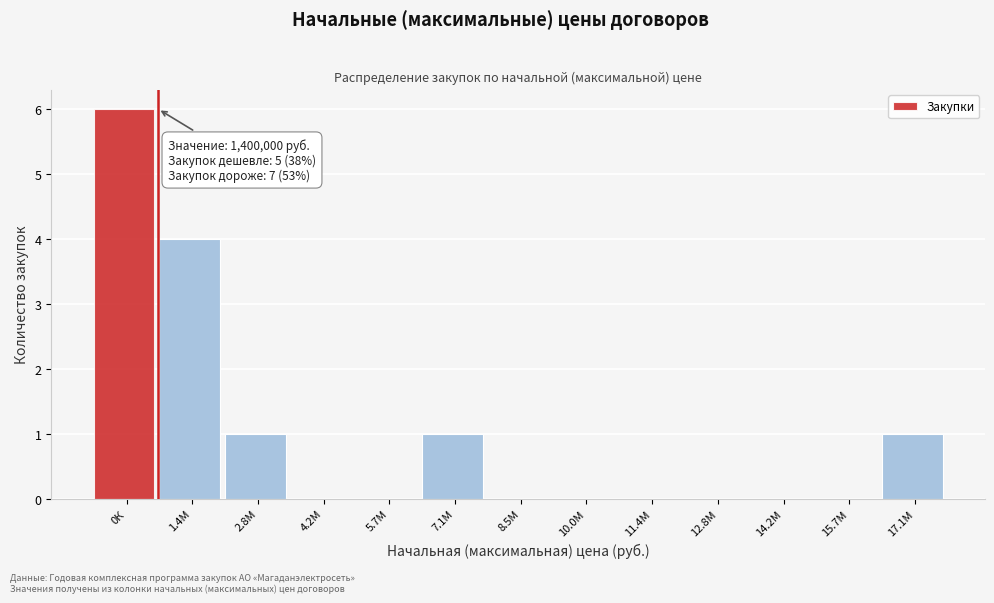

Reading right to left, list all the values displayed in this chart.

17.1М=1	15.7М=0	14.2М=0	12.8М=0	11.4М=0	10.0М=0	8.5М=0	7.1М=1	5.7М=0	4.2М=0	2.8М=1	1.4М=4	0К=6